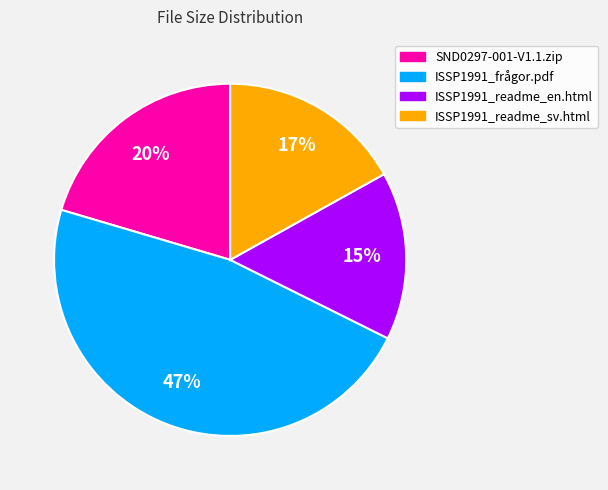

Is there any slice that represents more than half of the pie?

No